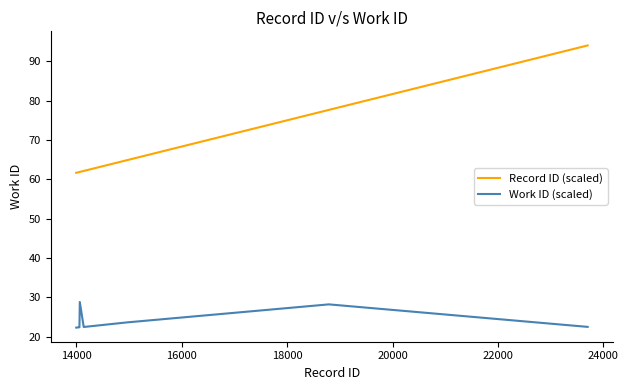

What is the difference between the maximum and minimum values in the Work ID (scaled) series?

6.5